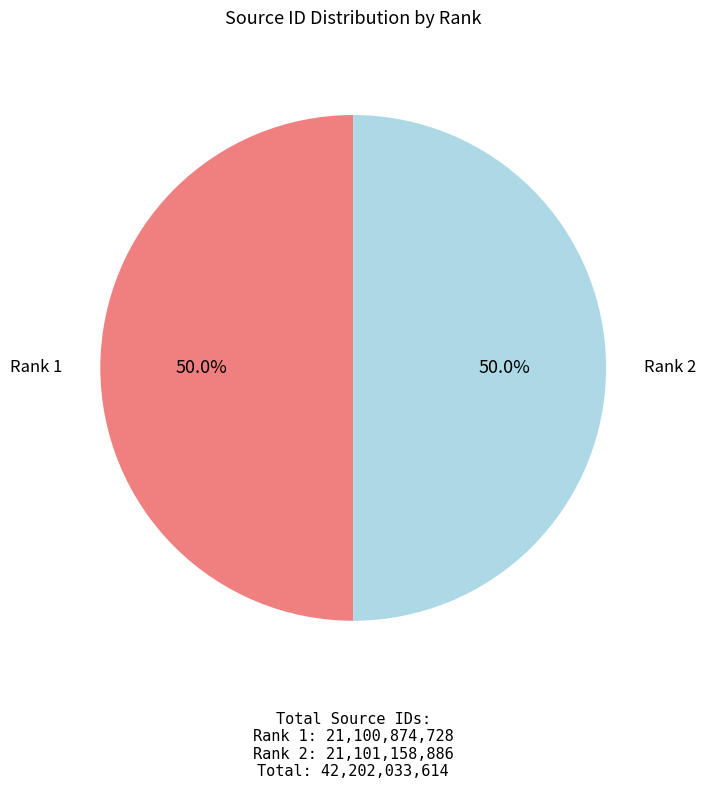

What is the ratio of the value at Rank 1 to the value at Rank 2?

1.0